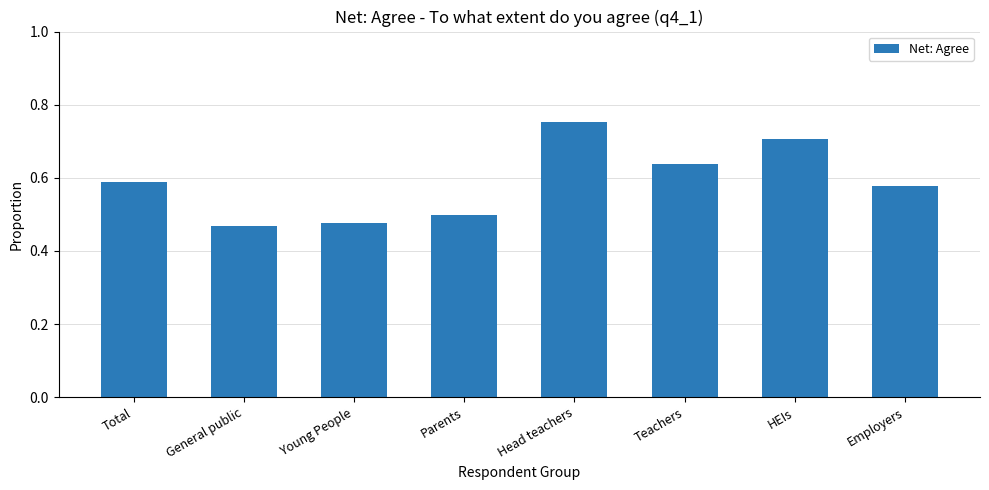

What is the change in value from Total to HEIs?

+0.1